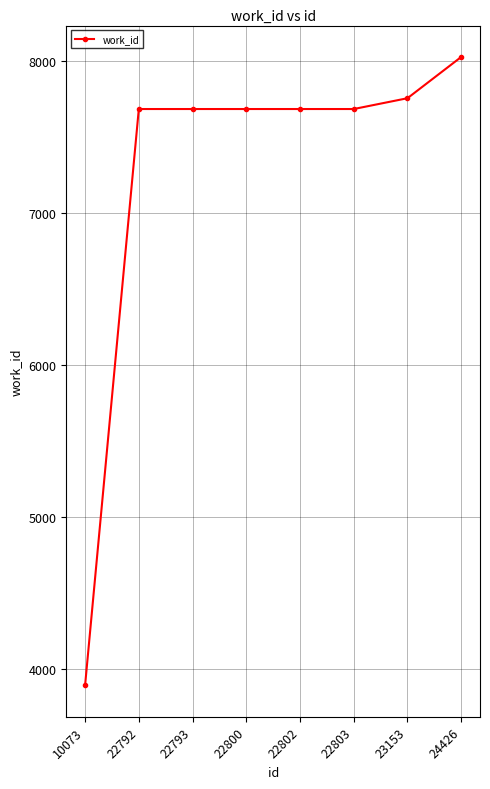

Count the number of data series in this chart.

1